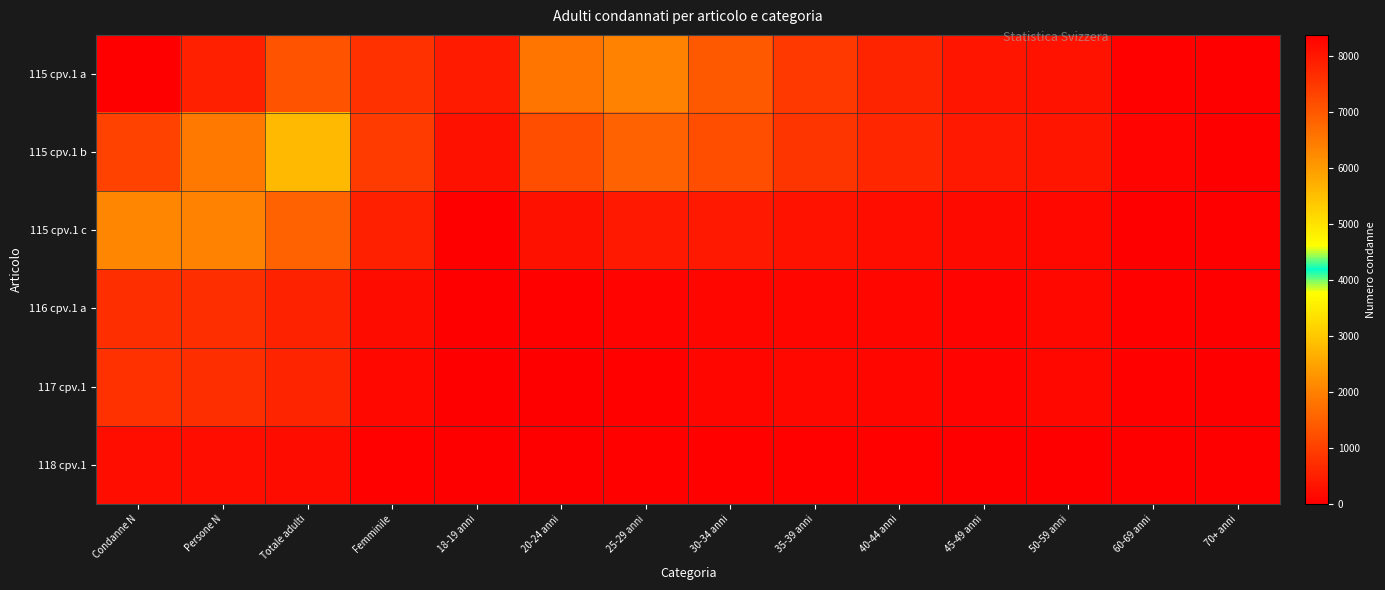

Which label corresponds to the smallest value in the chart?

18-19 anni